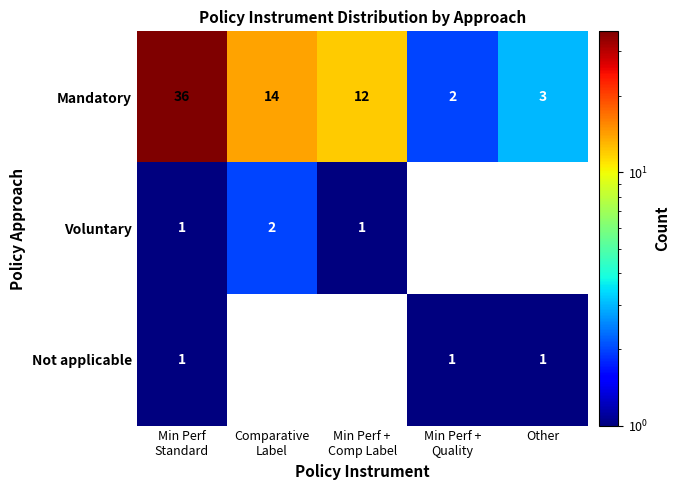

What is the spread (max minus min) of values at Other?

2.0